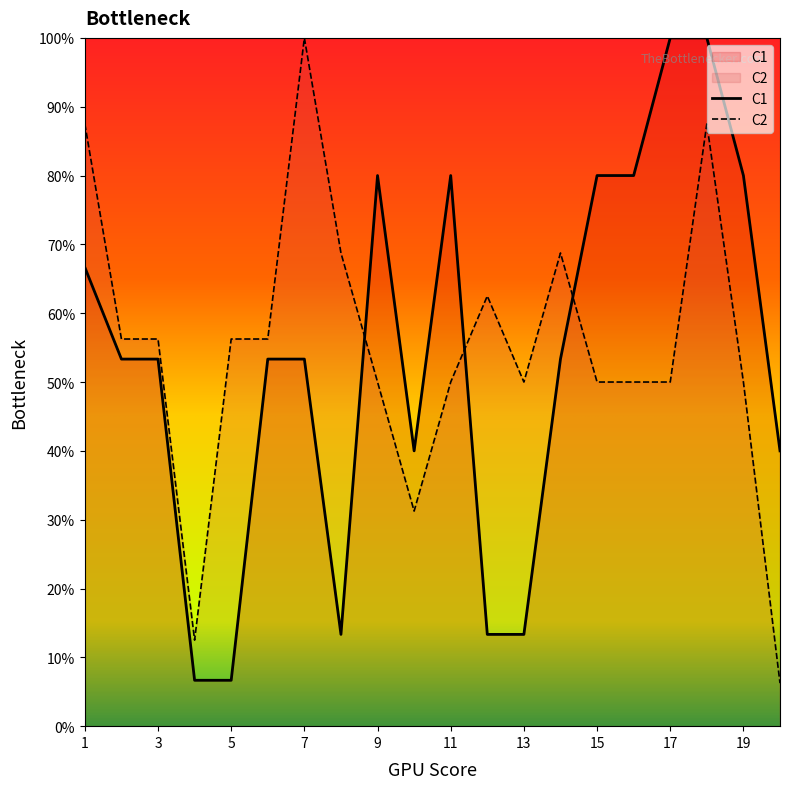

Reading right to left, list all the values displayed in this chart.

C1: 40.0	80.0	100.0	100.0	80.0	80.0	53.3	13.3	13.3	80.0	40.0	80.0	13.3	53.3	53.3	6.7	6.7	53.3	53.3	66.7
C2: 6.2	50.0	87.5	50.0	50.0	50.0	68.8	50.0	62.5	50.0	31.2	50.0	68.8	100.0	56.2	56.2	12.5	56.2	56.2	87.5